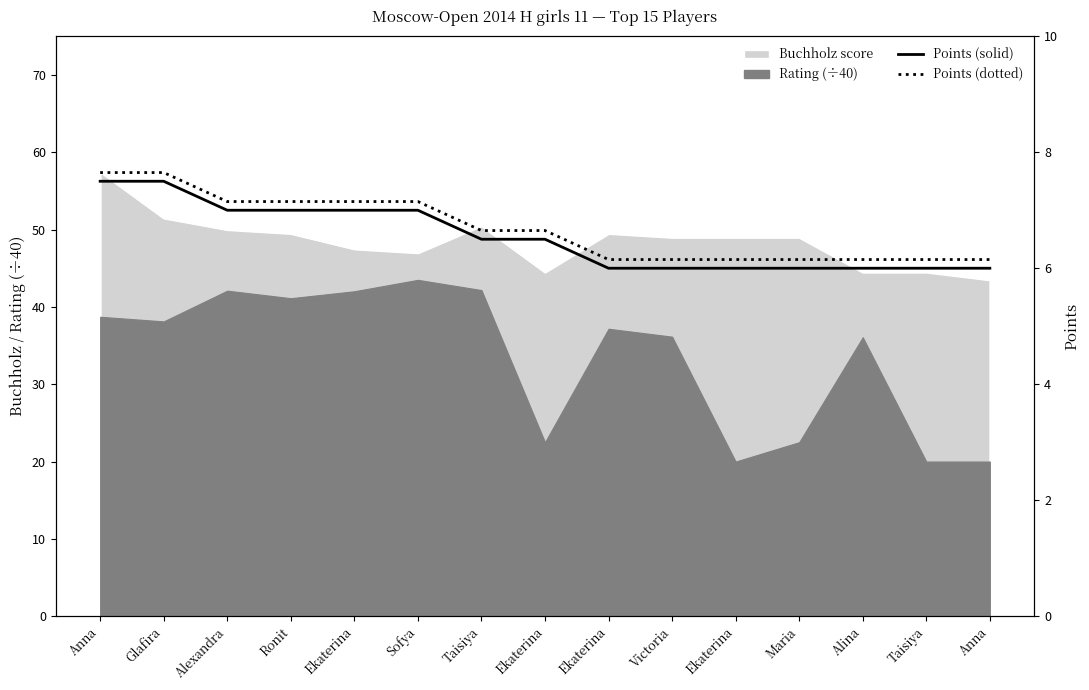

At which category does the chart reach its minimum across all series?

Ekaterina